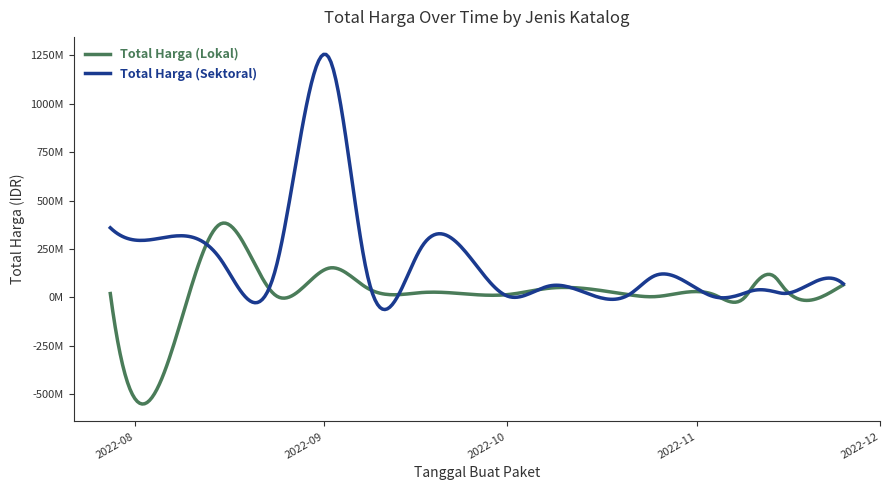

Which series has the largest range (max minus min)?

Total Harga (Sektoral)